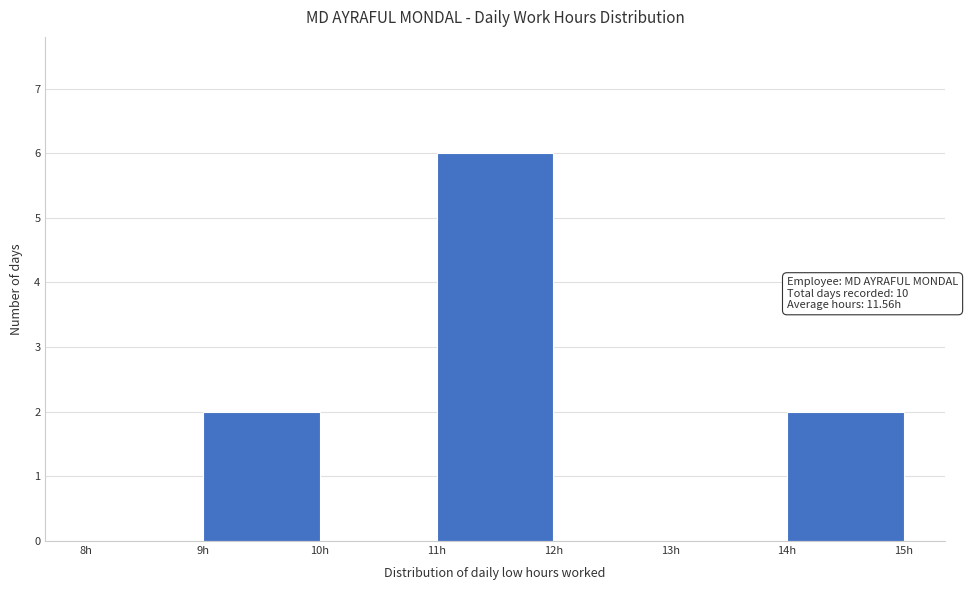

Over which range of the x-axis is the bar tallest?

11 to 12